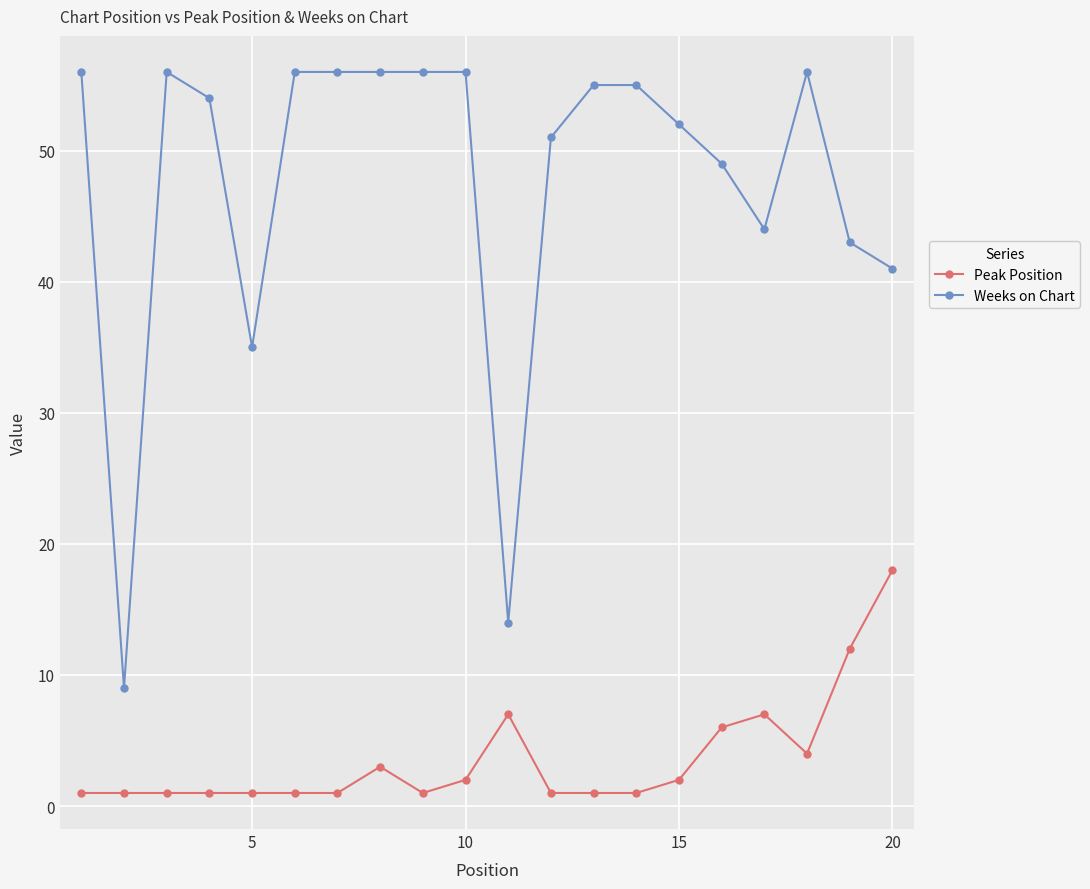

List the series in order of their overall mean, lowest first.

Peak Position, Weeks on Chart